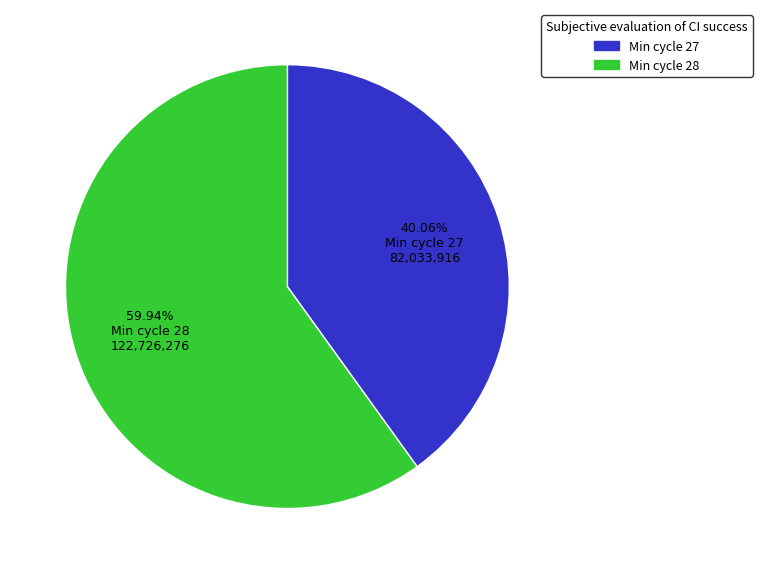

Which category accounts for the majority?

Min cycle 28